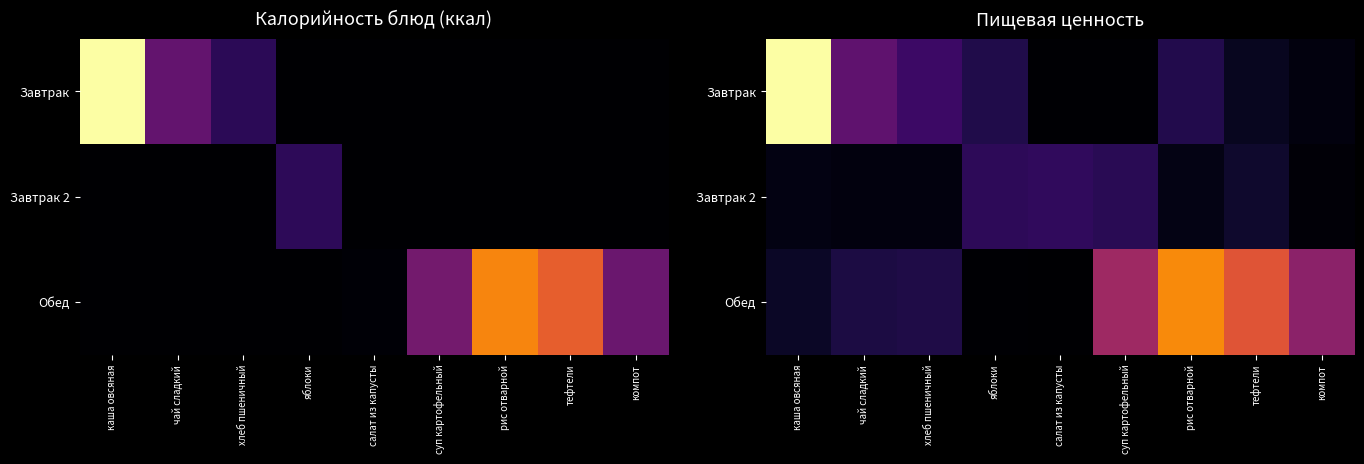

At which label does Обед reach its minimum?

салат из капусты